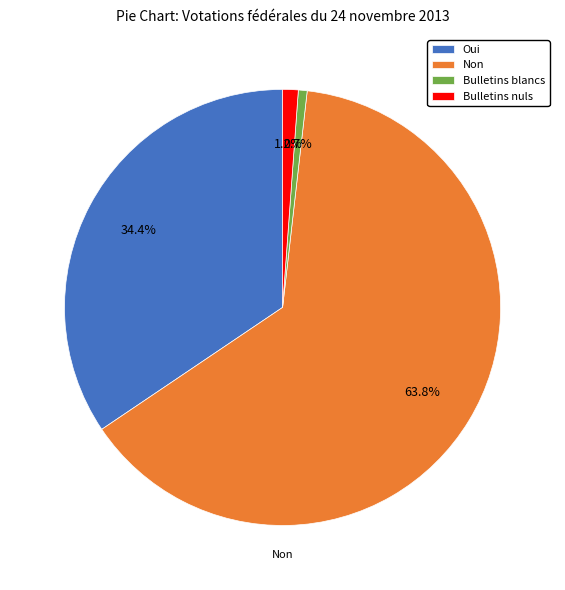

Which has a higher value, Non or Bulletins blancs?

Non